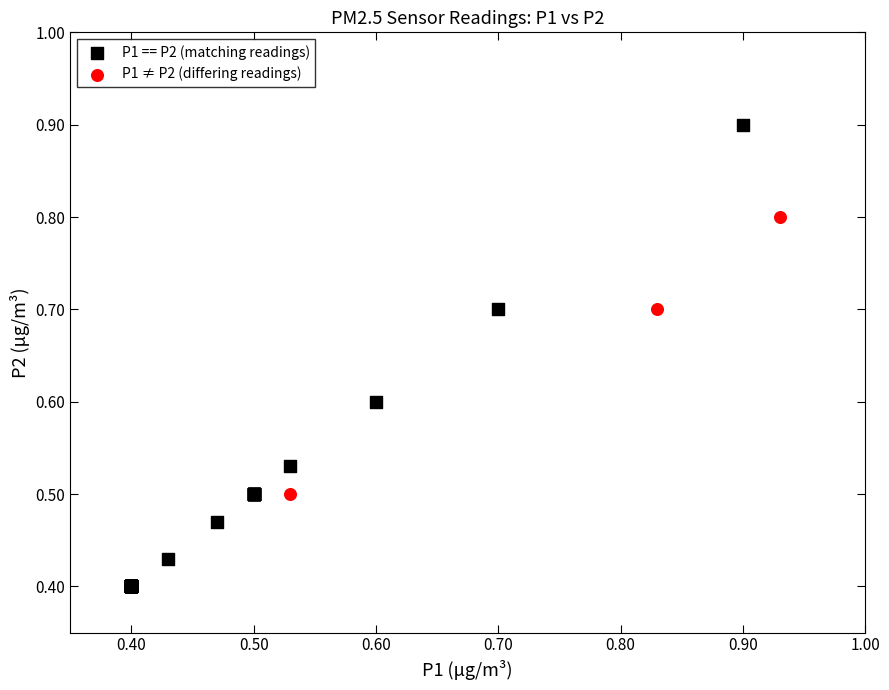

Which series reaches the maximum Y coordinate?

P1 == P2 (matching readings)